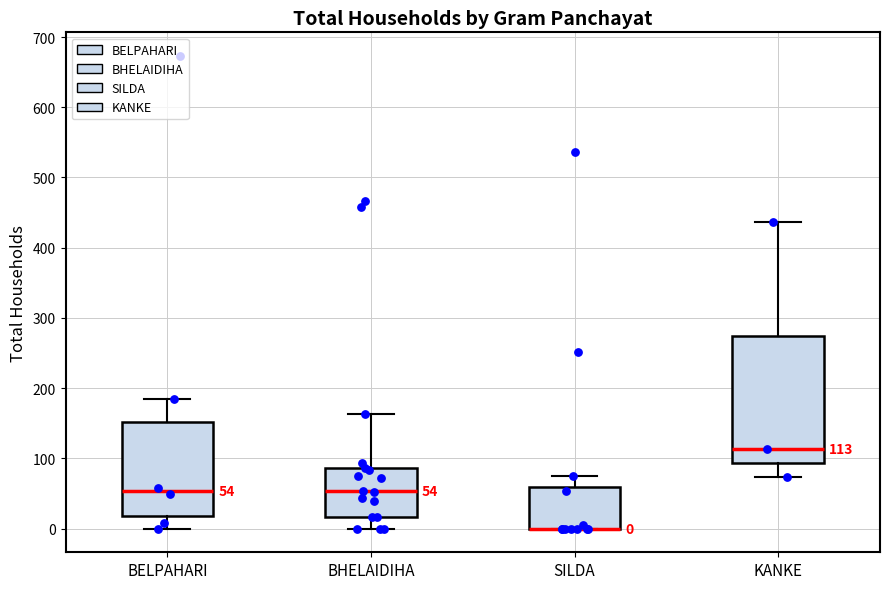

Which box is the tallest, from its lower edge to its upper edge?

KANKE